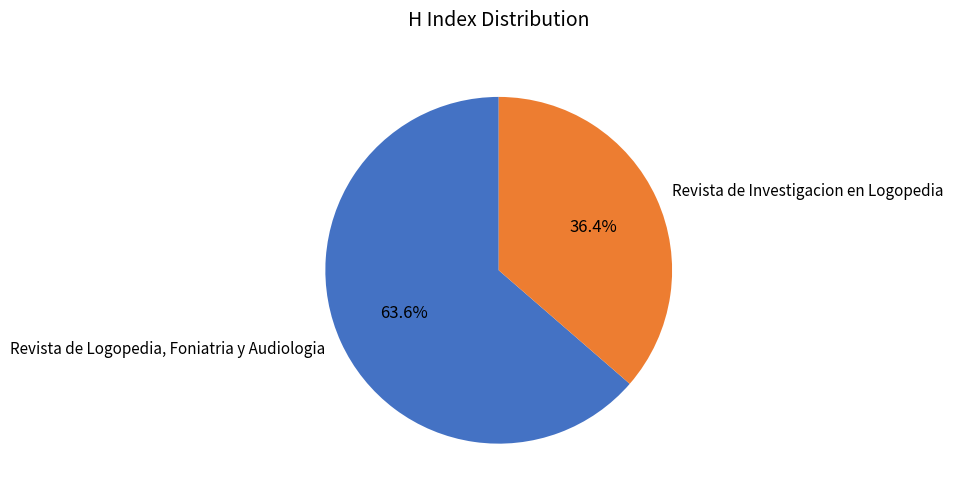

True or false: Revista de Logopedia, Foniatria y Audiologia accounts for 64% of the total.

True